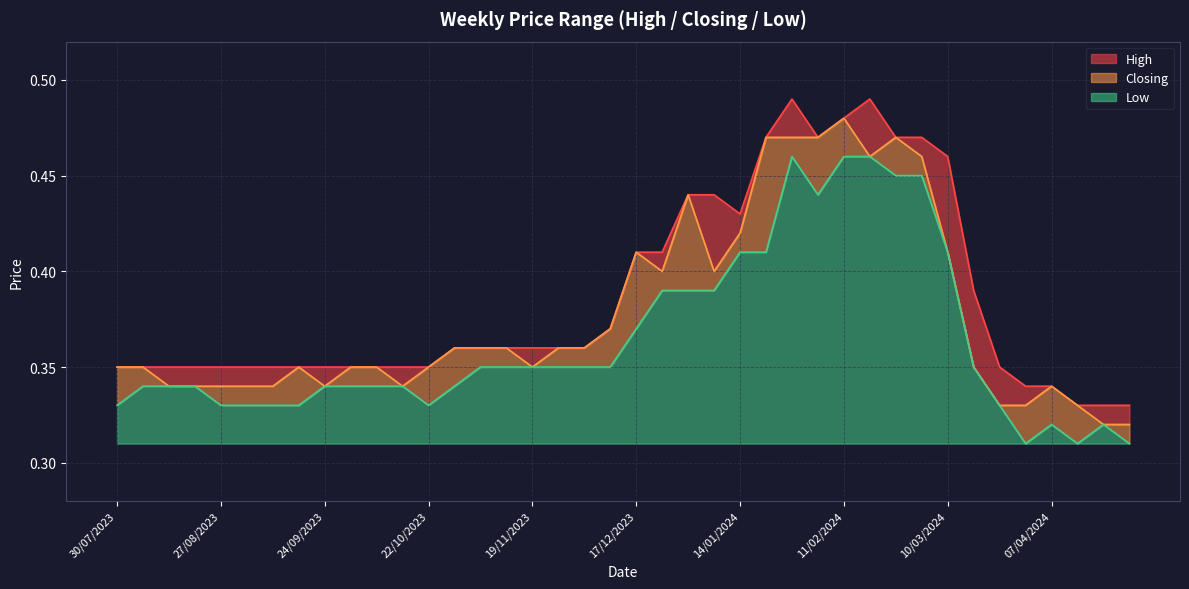

Is it true that Low equals 0.2 at 29/10/2023?

False